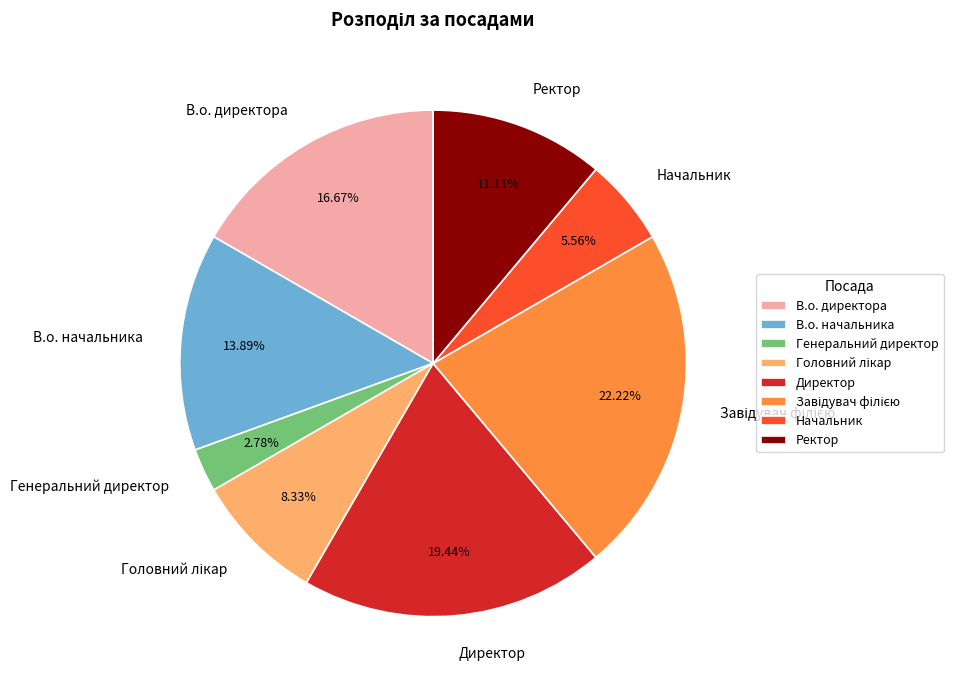

What percentage is NOT represented by В.о. начальника?

86.1%